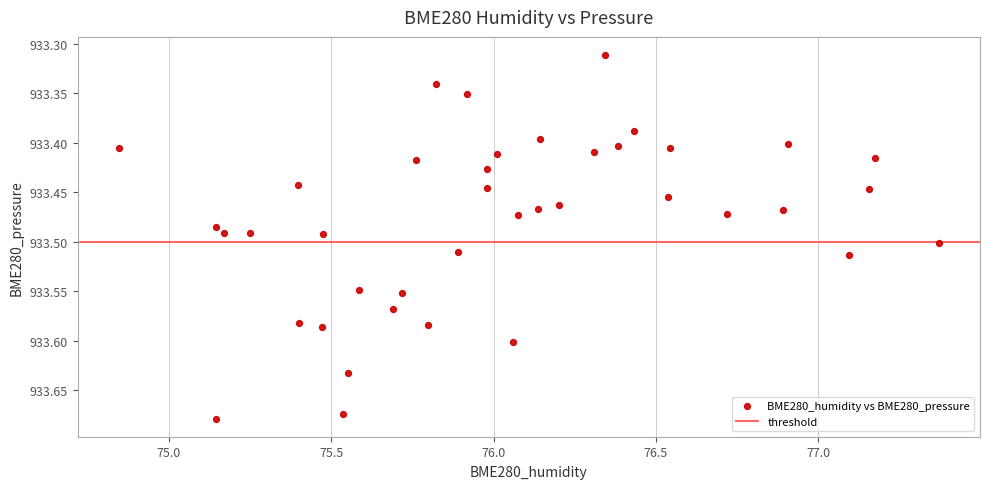

What is the range of Y values (max minus min)?

0.4